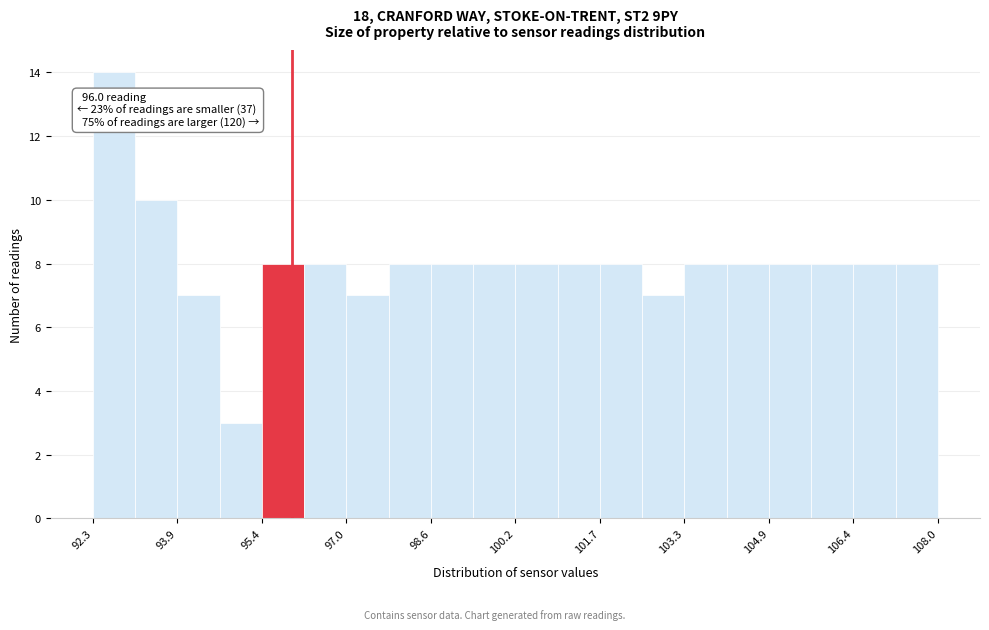

Read against the x-axis, roughly where is the centre of the tallest bar?

92.6